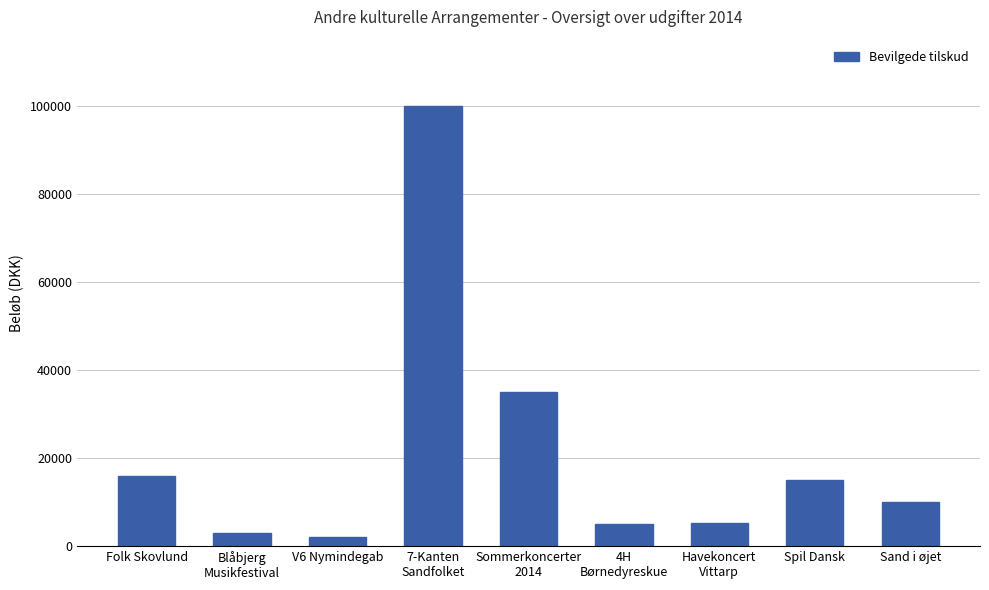

What value does the data have at Sand i øjet?

10000